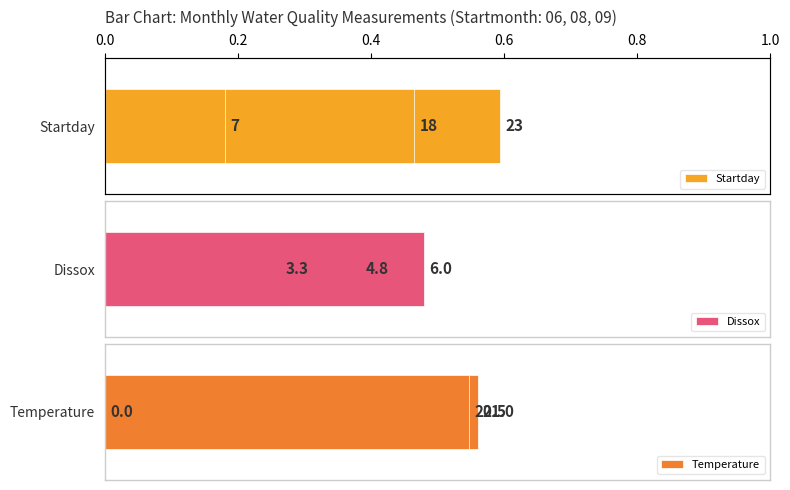

What value does the Temperature series have at 0.2?

20.5